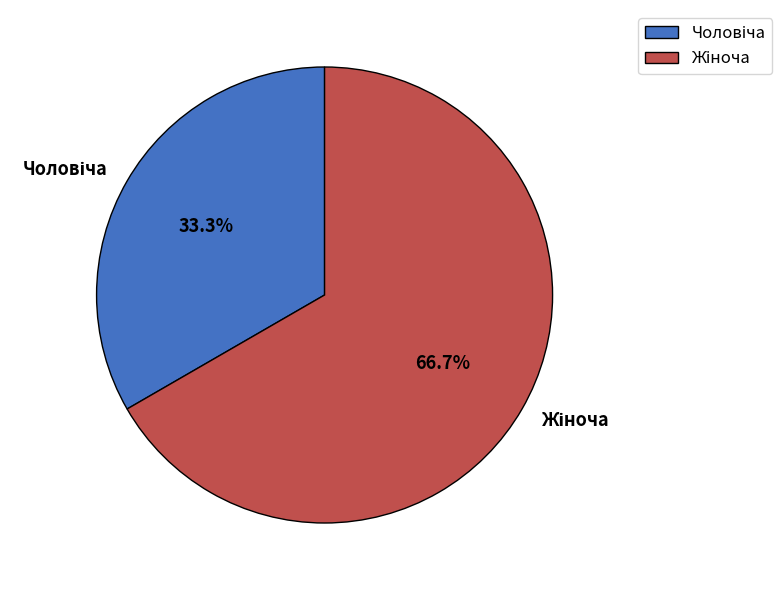

Does any single category account for the majority?

Yes